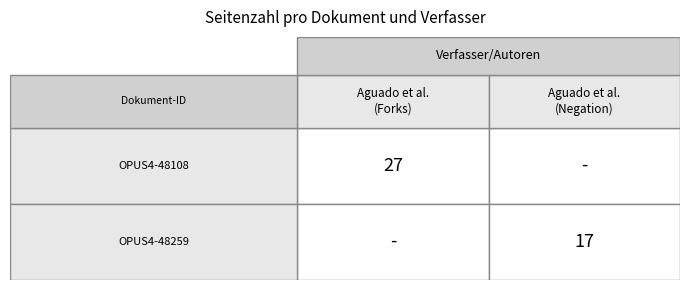

Is the value of OPUS4-48259 at 0 greater than the value of OPUS4-48108 at 0?

No